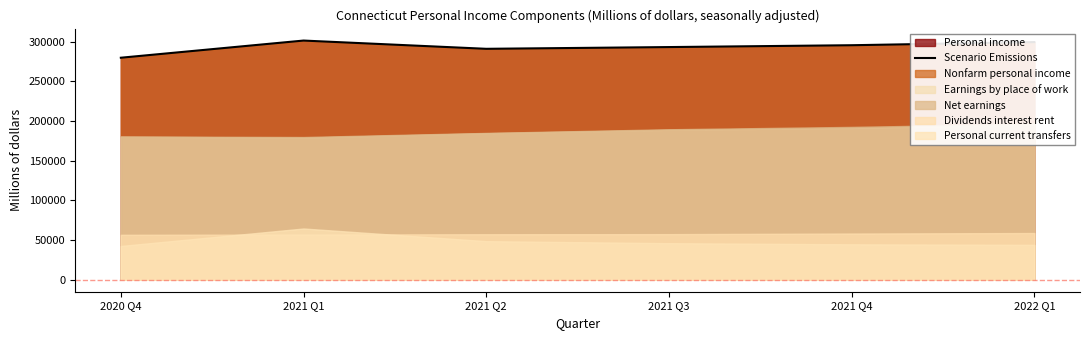

Reading left to right, what are all the values shown in this chart?

2020 Q4=279843.3	2021 Q1=301476.1	2021 Q2=291074.3	2021 Q3=293272.5	2021 Q4=295594.6	2022 Q1=299533.4